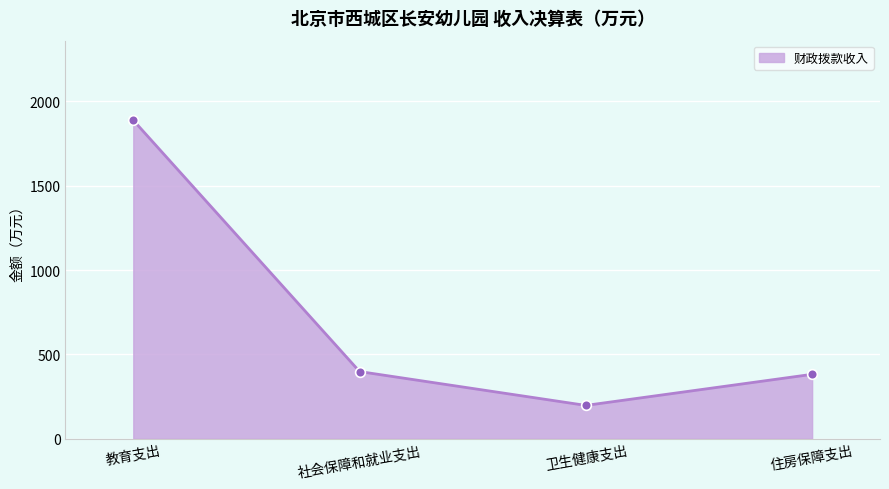

How many lines are shown in the chart?

1